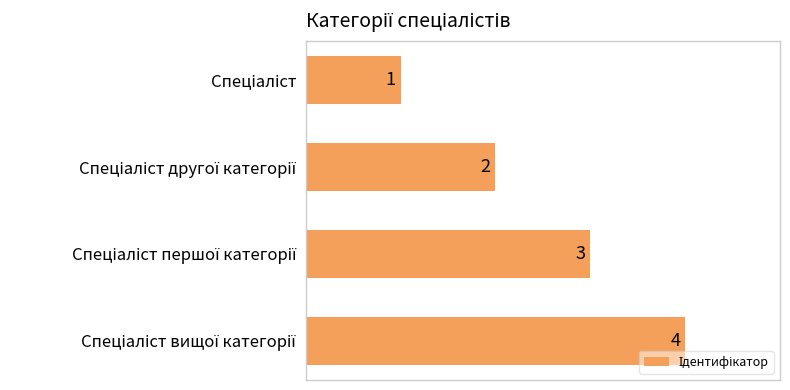

What is the value of the 4th bar from the top?

4